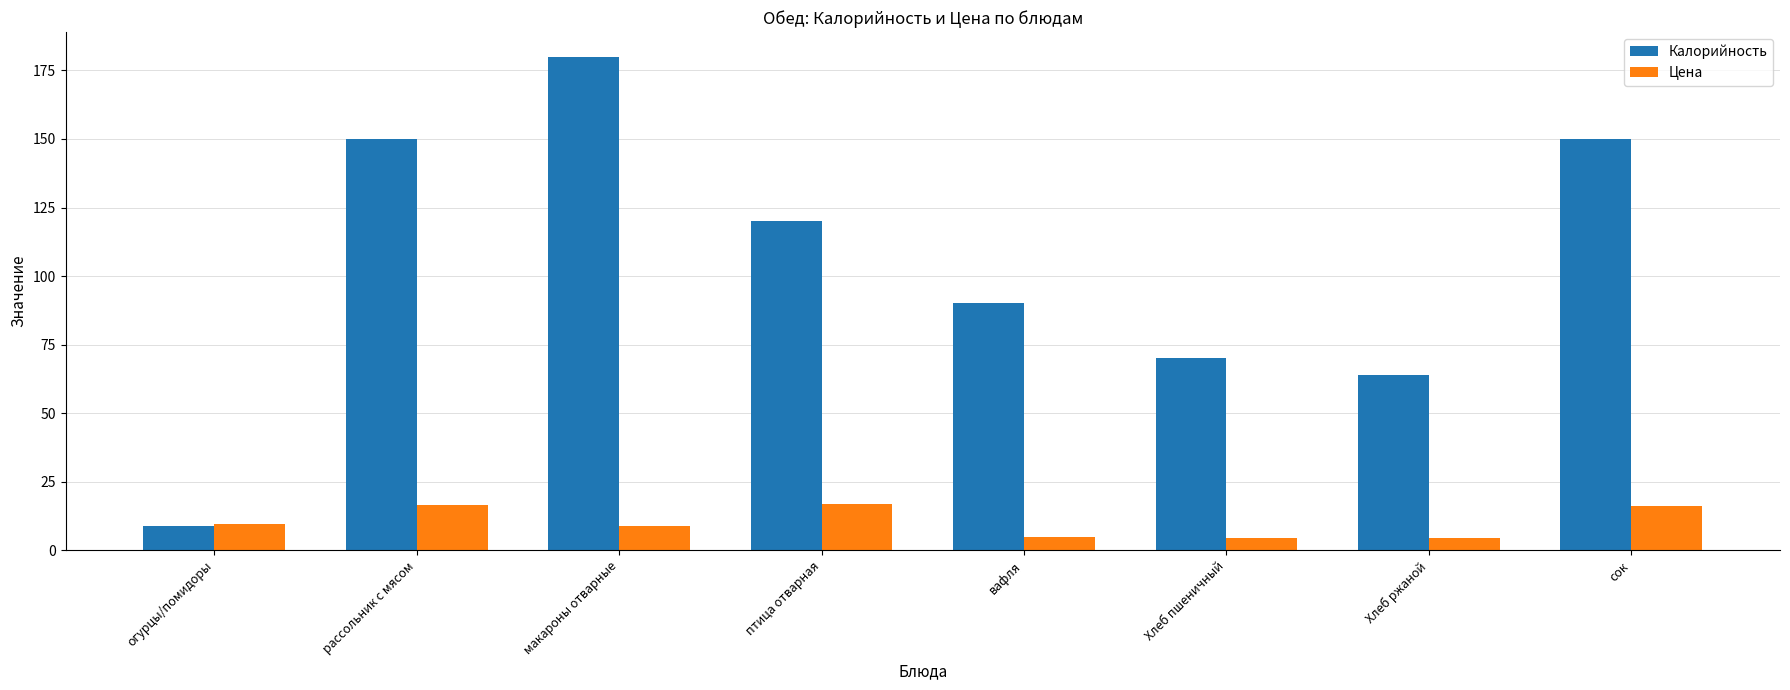

Does the chart contain any negative values?

No